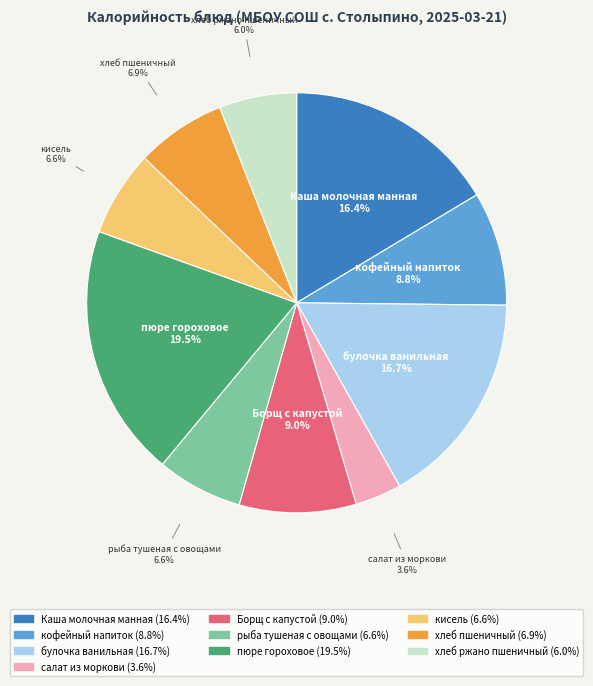

To the nearest percent, what is the difference between the хлеб пшеничный and хлеб ржано пшеничный slice percentages?

1%